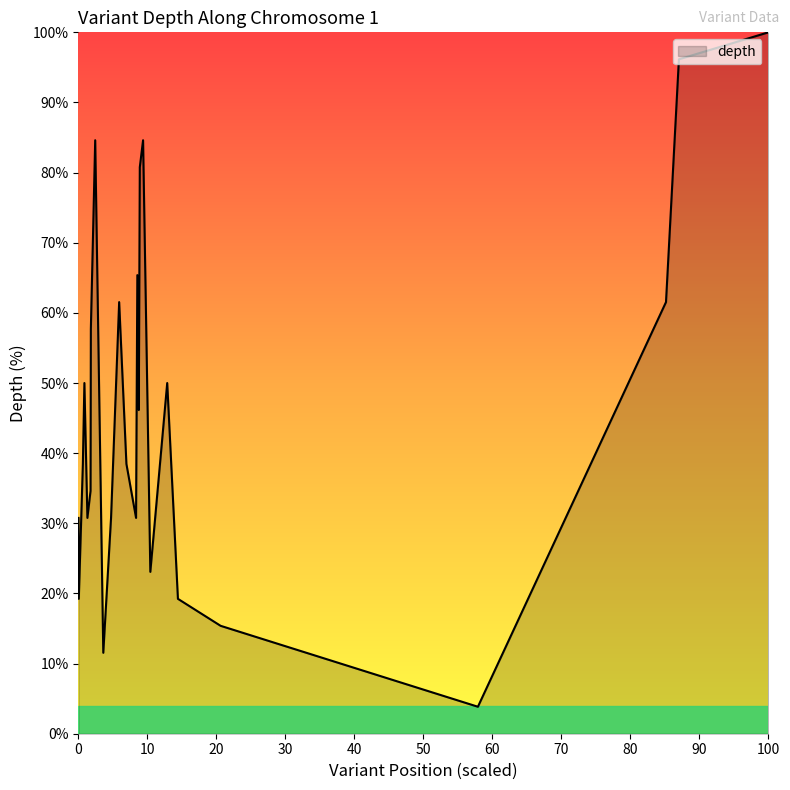

What is the smallest value displayed?

3.8